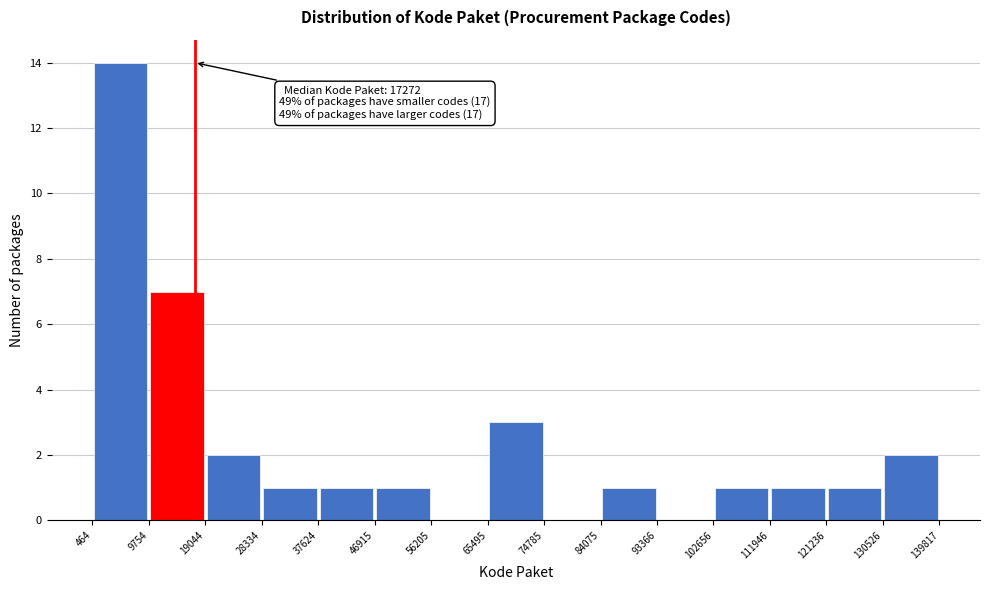

Which range on the x-axis has the tallest bar?

464 to 9754